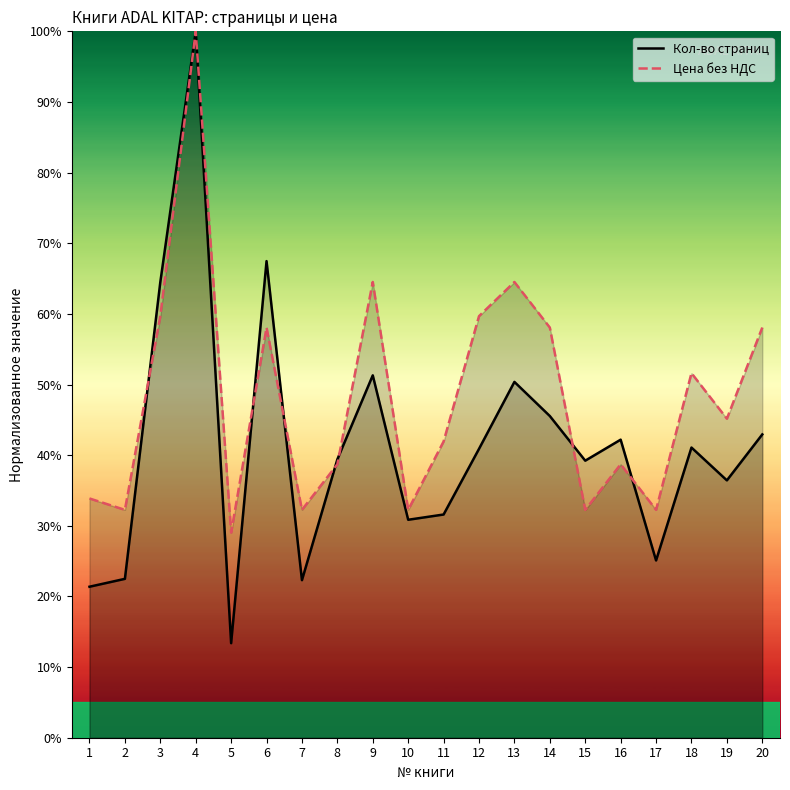

At how many categories does at least one series exceed 34?

14